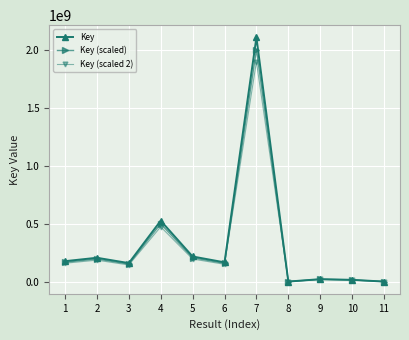

Rank the series by their maximum value, from lowest to highest.

Key (scaled 2), Key (scaled), Key